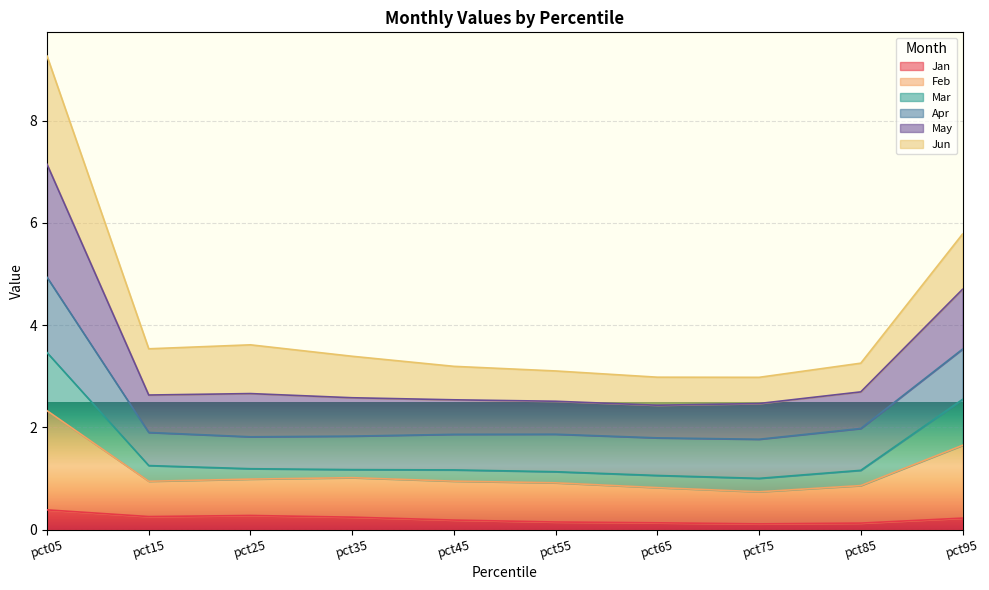

At which category is the sum across all series the highest?

pct05